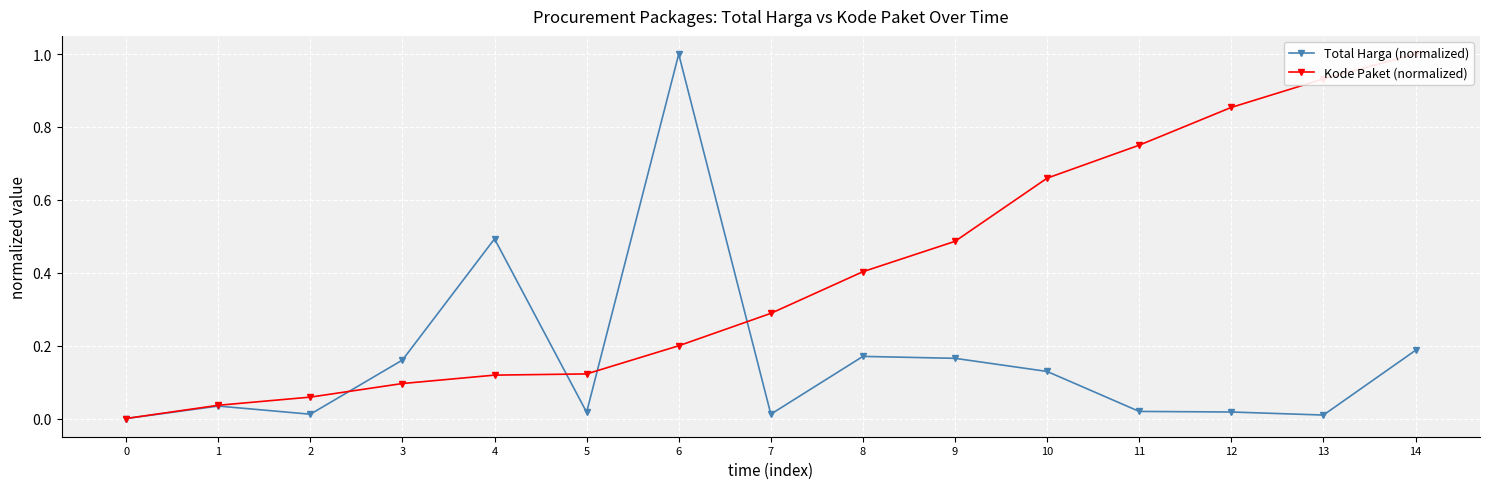

At which category is the sum across all series the highest?

6